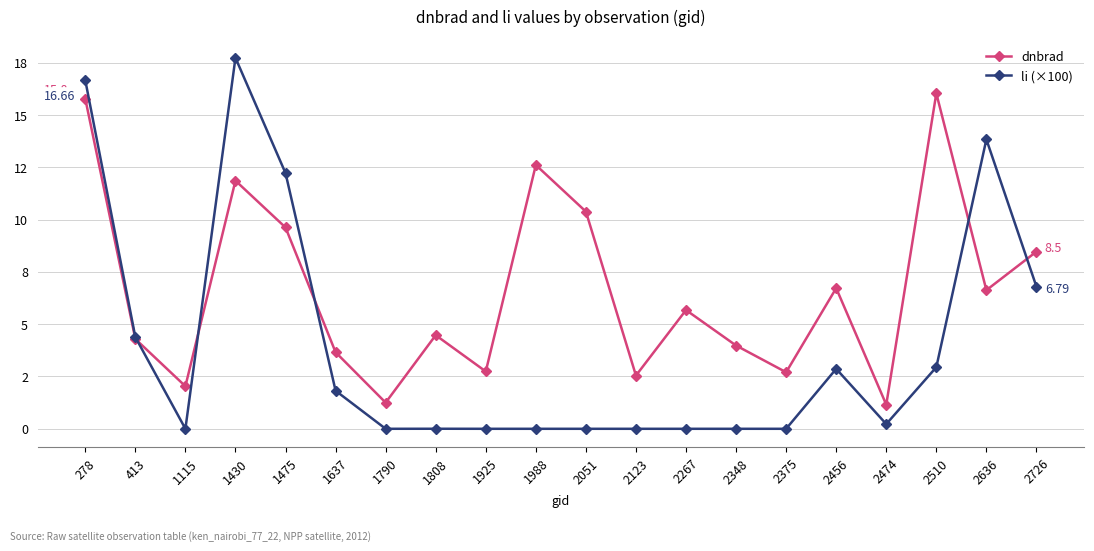

What are all the series names shown in the legend?

dnbrad, li (×100)